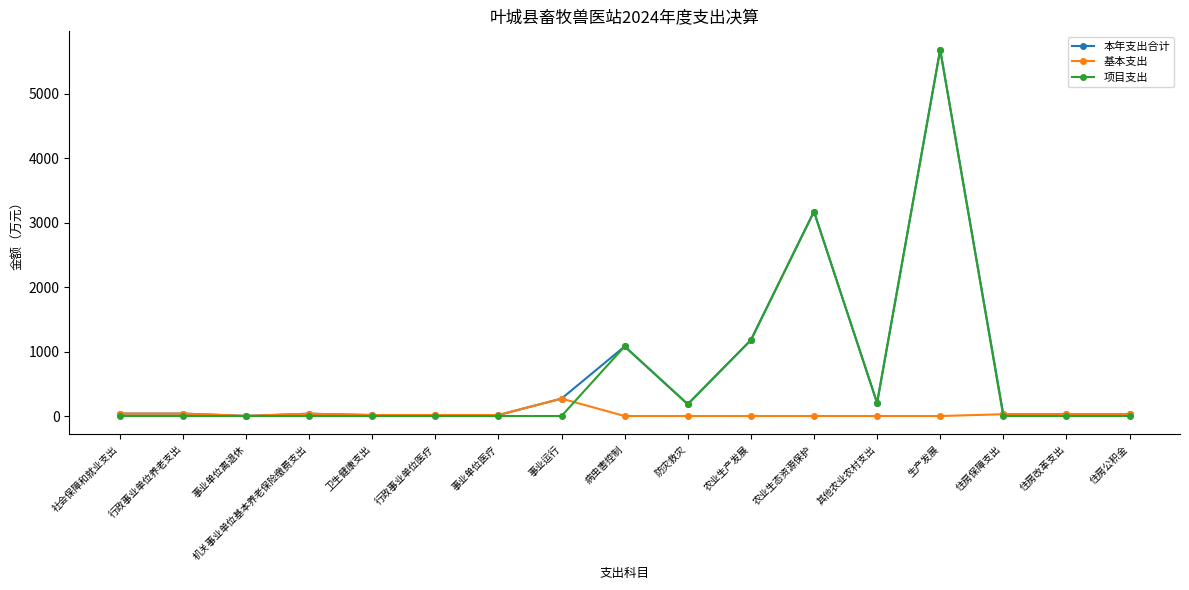

At which label does 本年支出合计 first exceed 37?

社会保障和就业支出